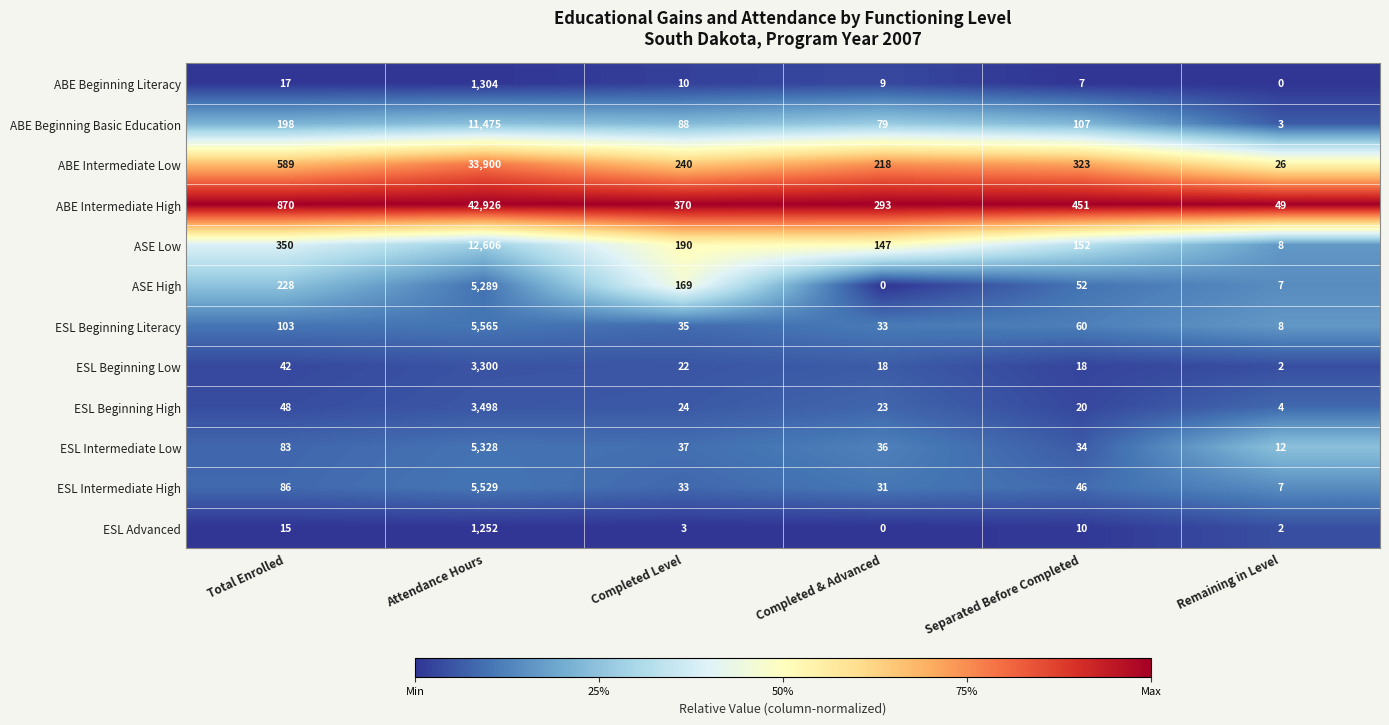

At which category is the sum across all series the highest?

Attendance Hours